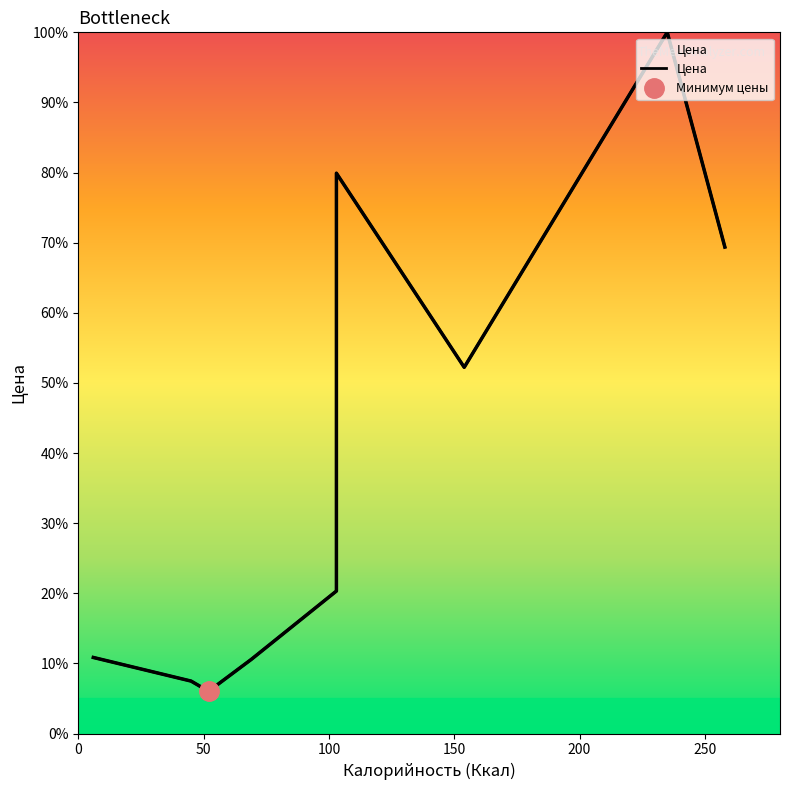

What is the maximum value shown in the chart?

100.0